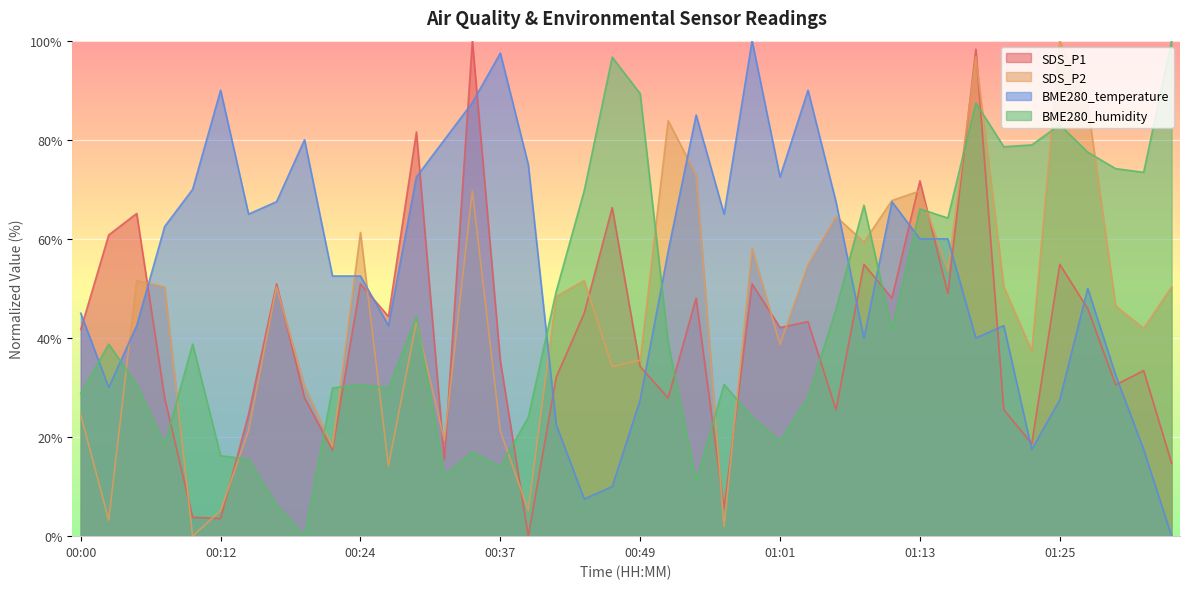

Count the number of categories in the chart.

40